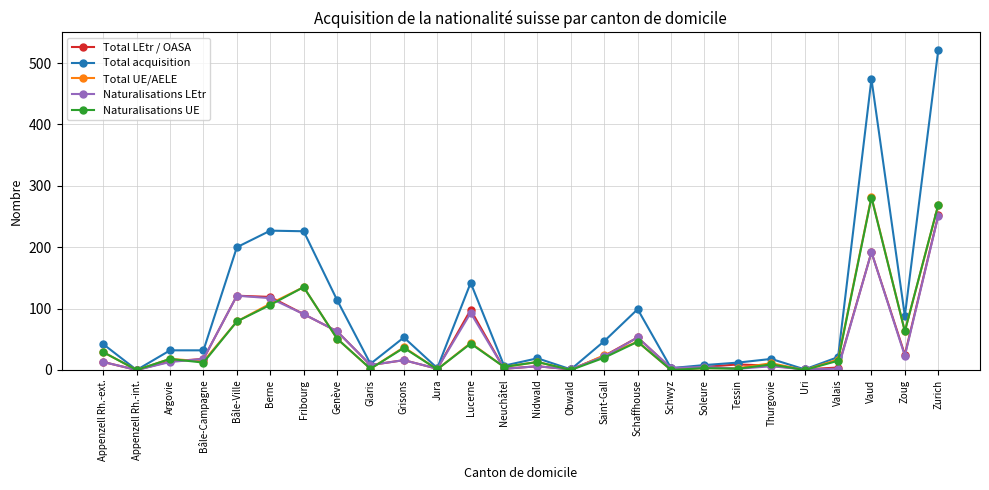

How many series are shown in this chart?

5